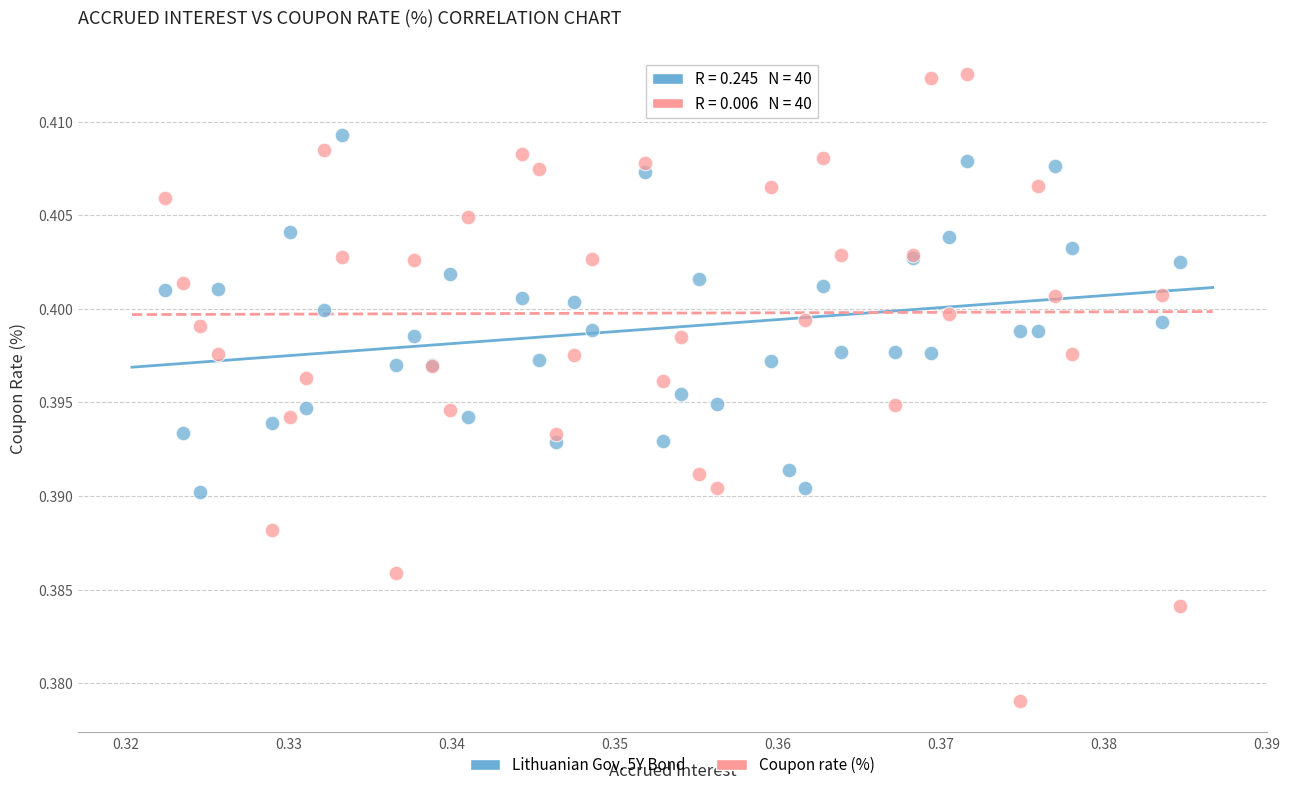

Which series has the largest Y range (max minus min)?

Coupon rate (%)